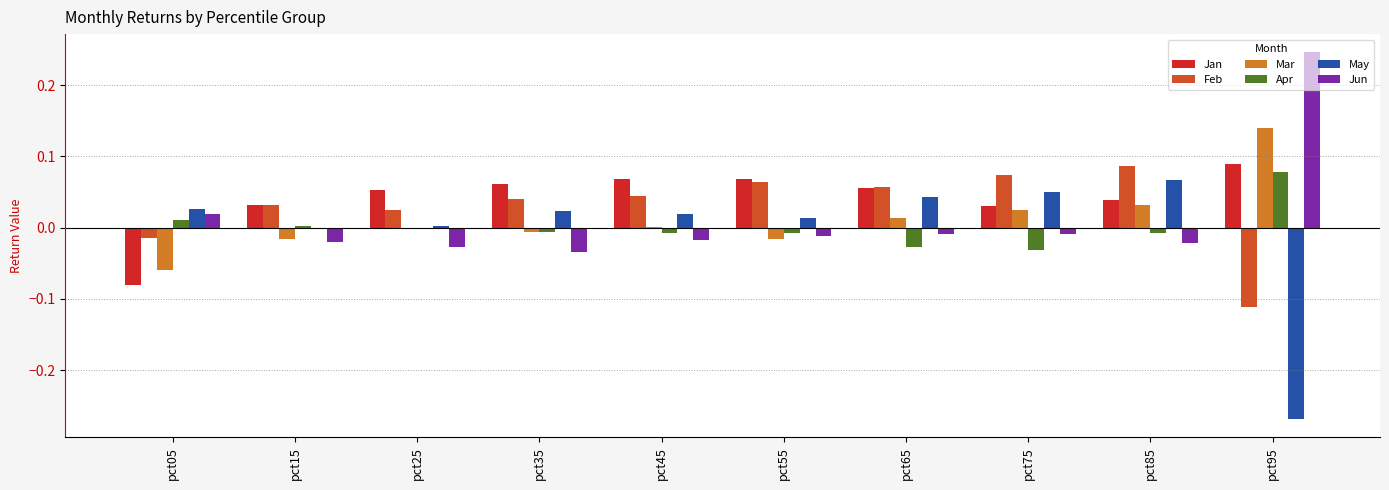

True or false: May has a value of 0.0 at pct35.

True